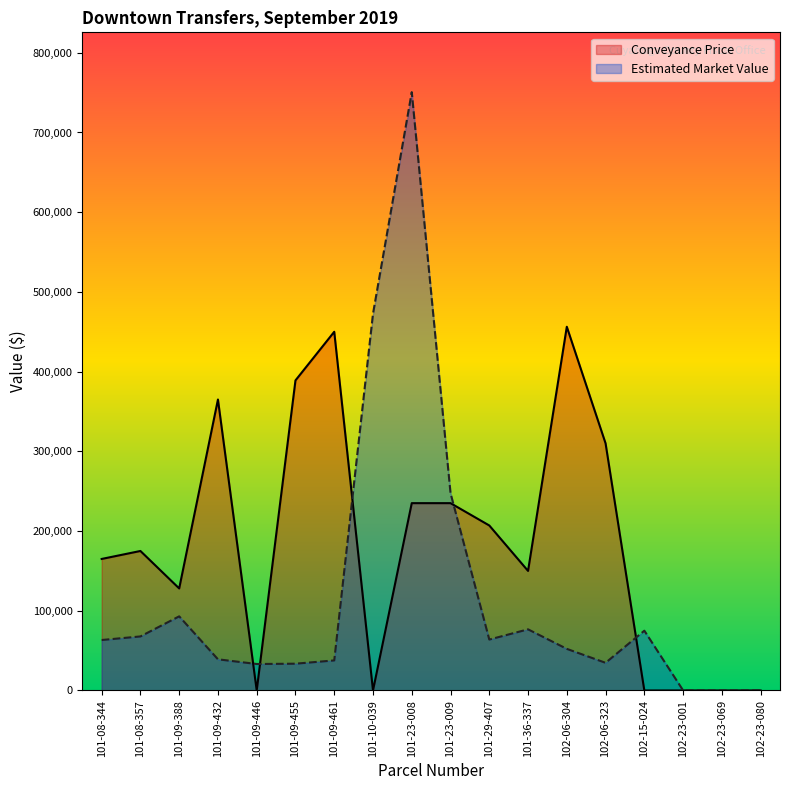

Where is the first local maximum for Estimated Market Value?

101-09-388